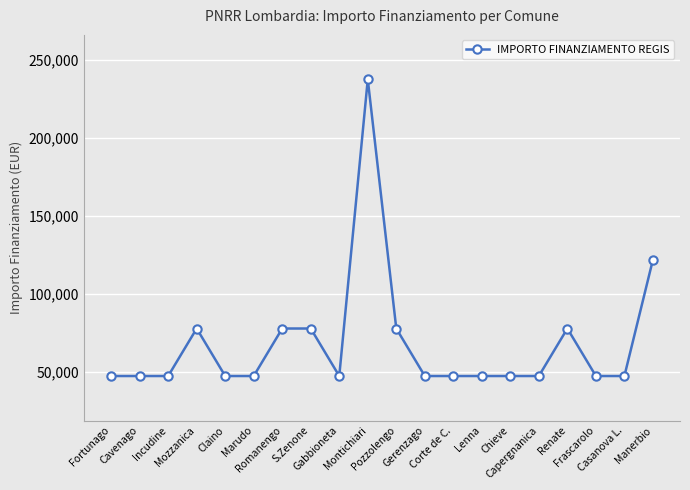

True or false: the data has more than 2 interior local peaks.

True